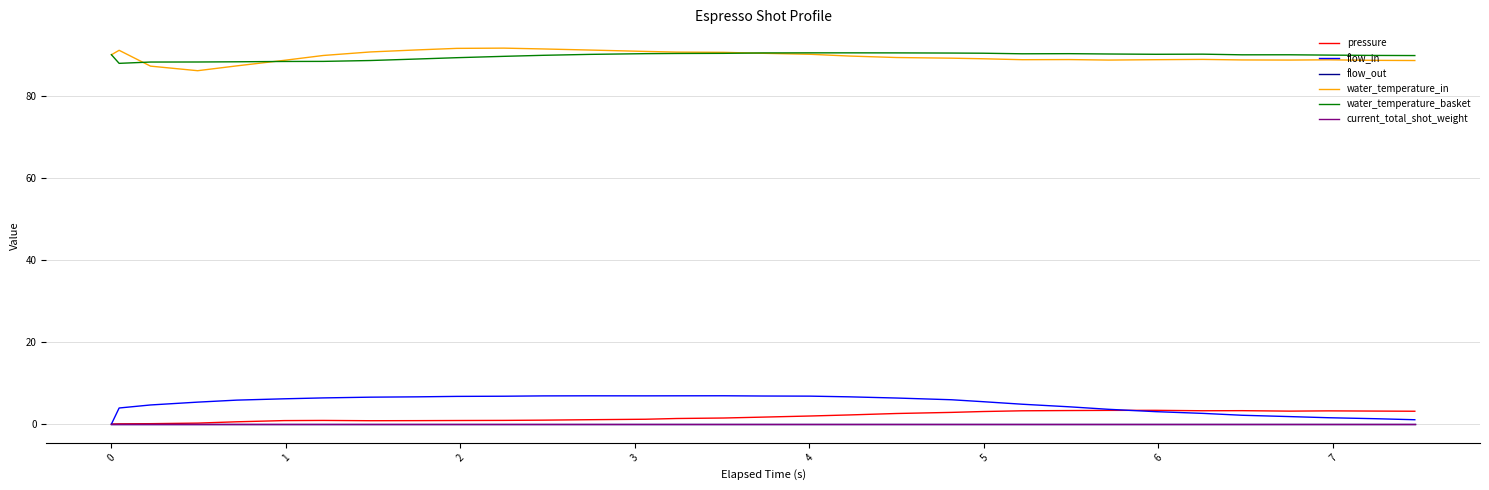

Is this an area chart (filled region under the line)?

No